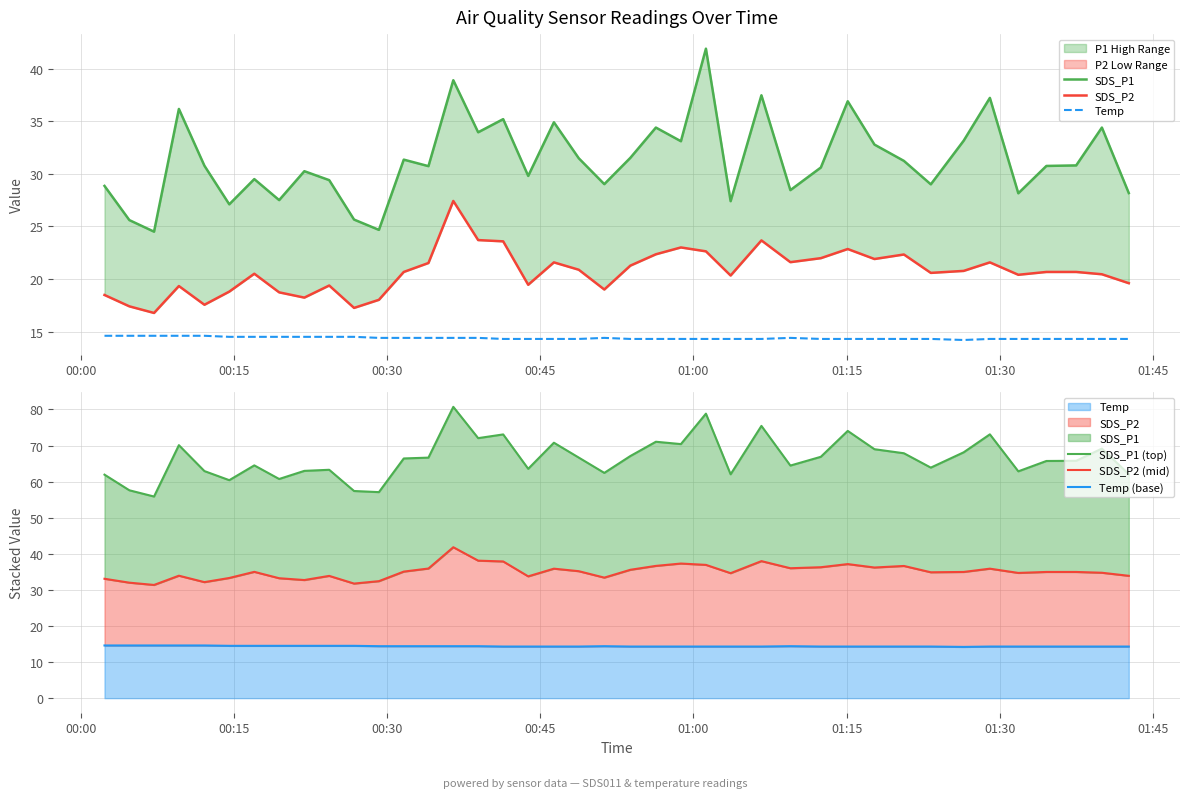

What is the difference between the second highest and second lowest values in the Temp series?

0.3